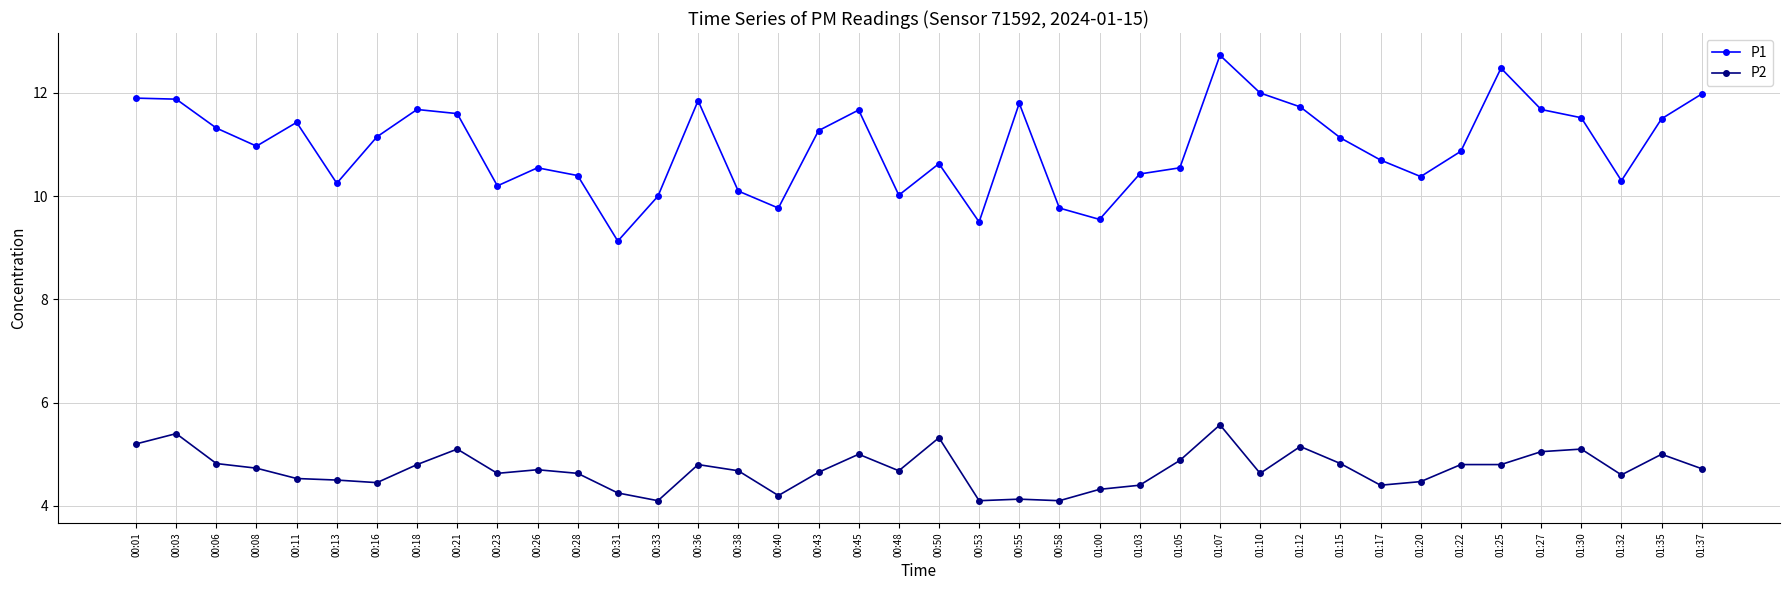

What is the difference between the P2 values at 00:28 and 01:22?

0.2